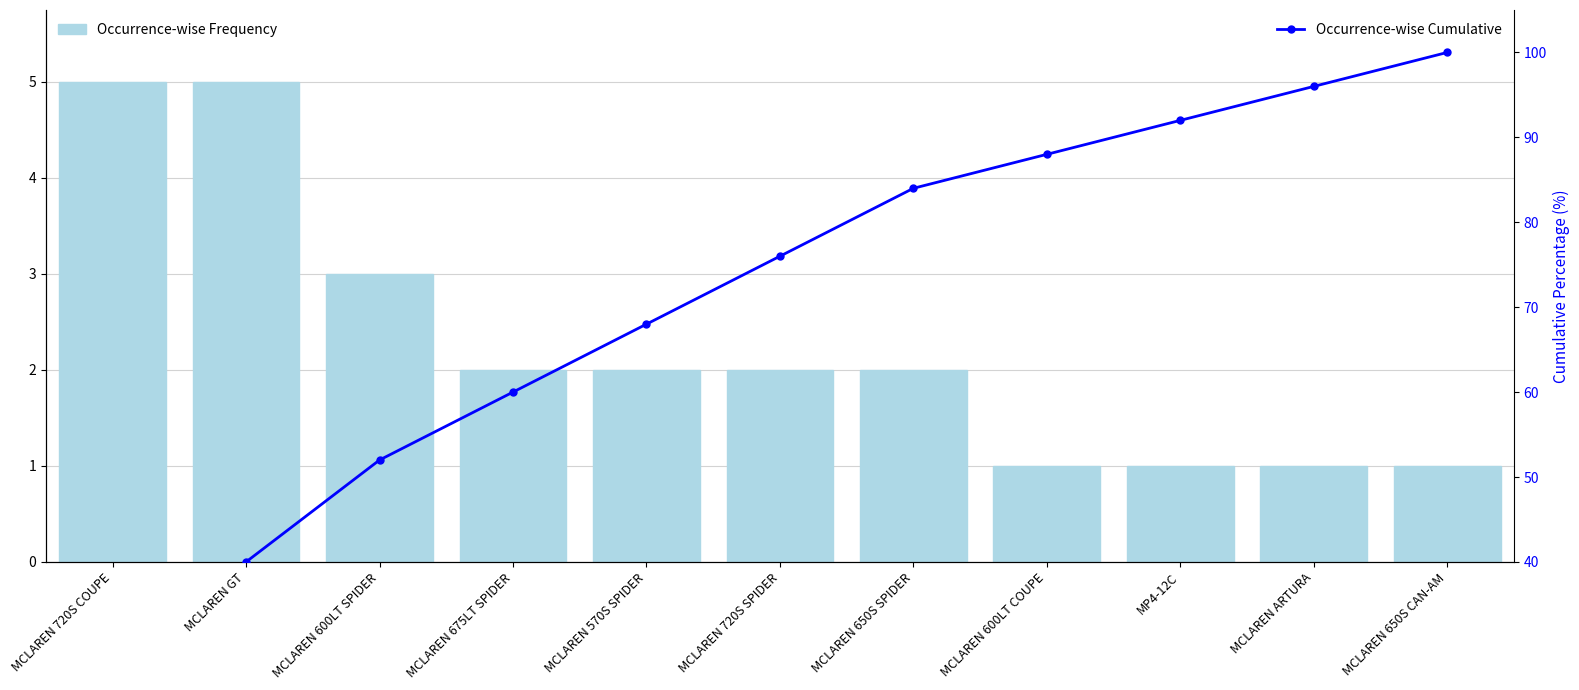

How many series are shown in this chart?

2